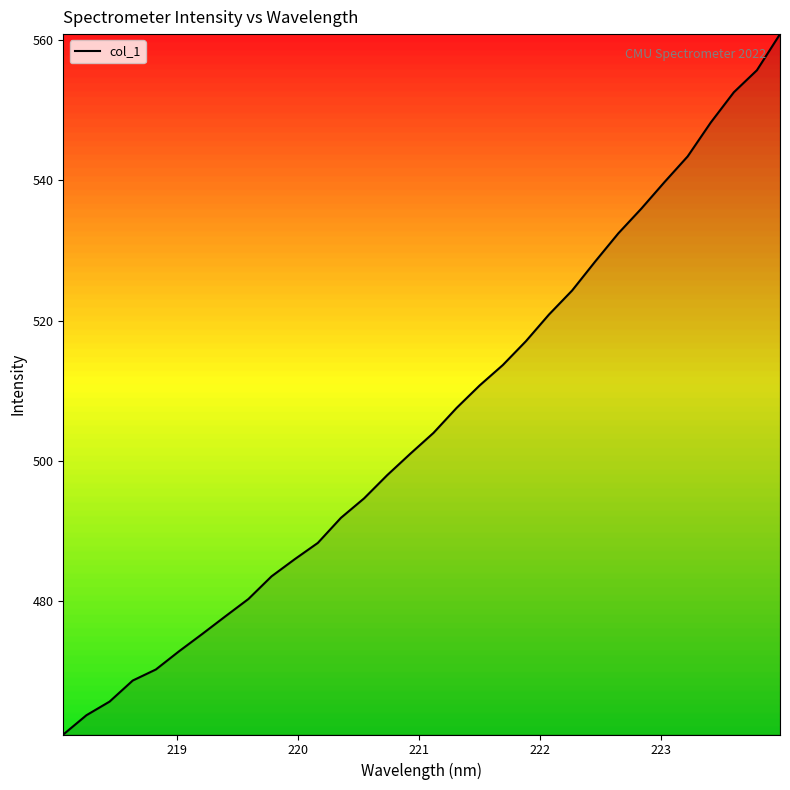

What is the difference between the maximum and minimum values?

99.8